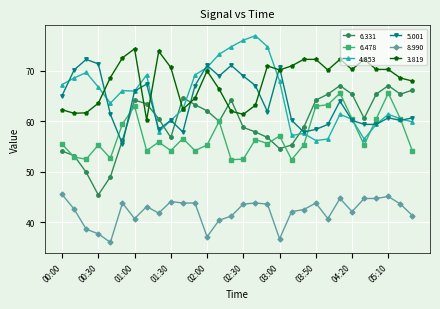

List the series in order of their peak value, lowest first.

8.990, 6.478, 6.331, 5.001, 3.819, 4.853